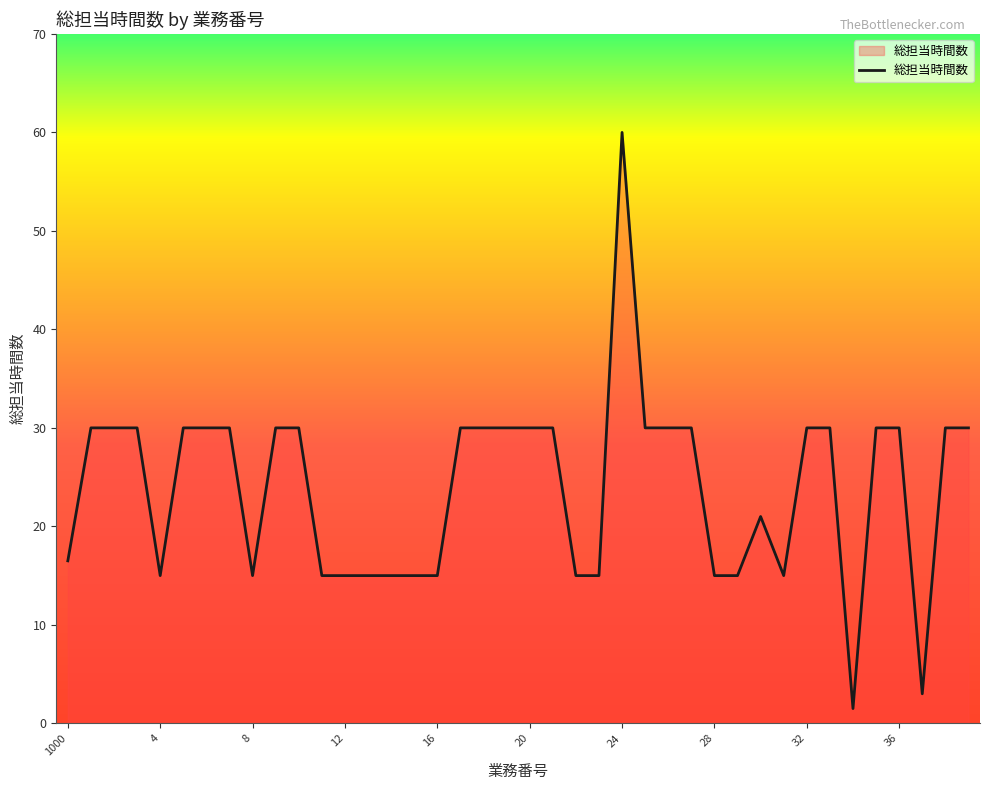

What is the difference between the maximum and minimum values?

58.5